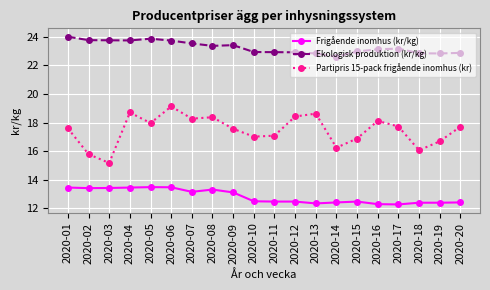

What is the value of the Frigående inomhus (kr/kg) point at the 1st from the left?

13.5